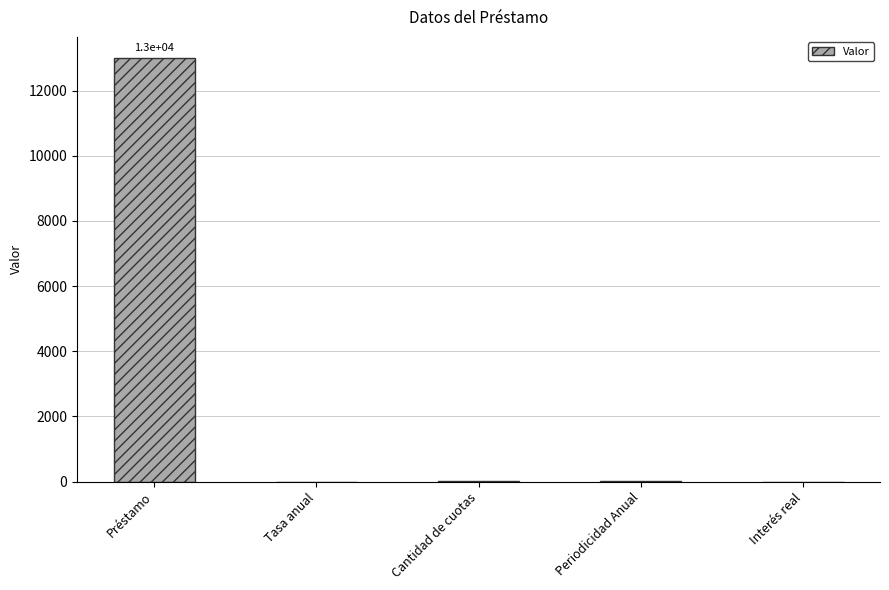

What is the change in value from Préstamo to Cantidad de cuotas?

-12985.0